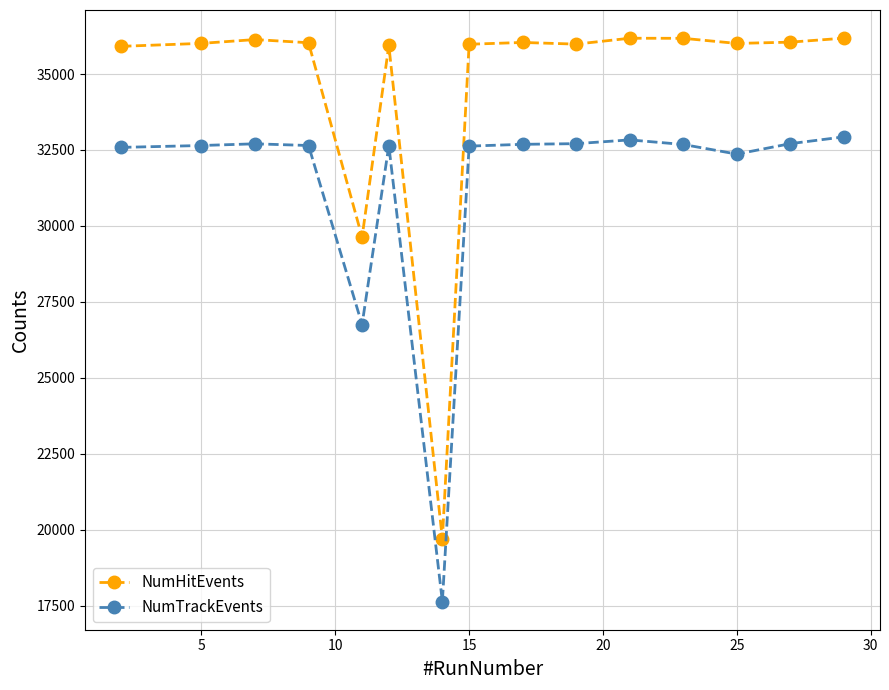

True or false: NumTrackEvents has more than 2 interior local peaks.

True